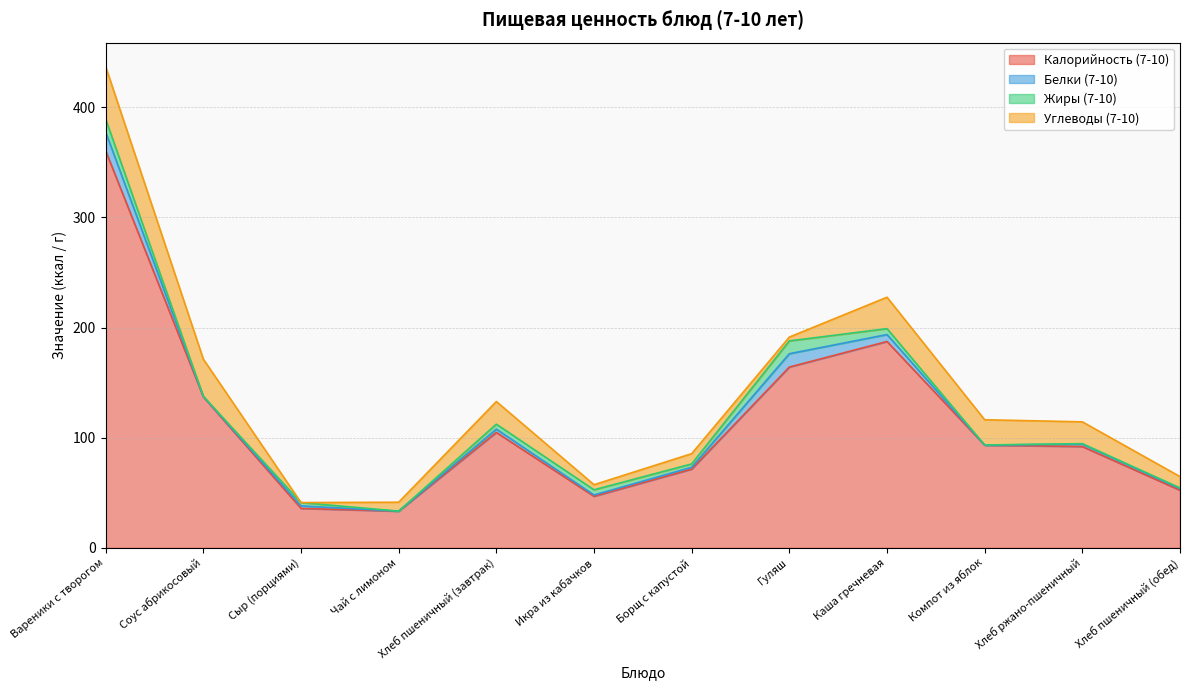

How many times do Жиры (7-10) and Белки (7-10) cross each other?

4